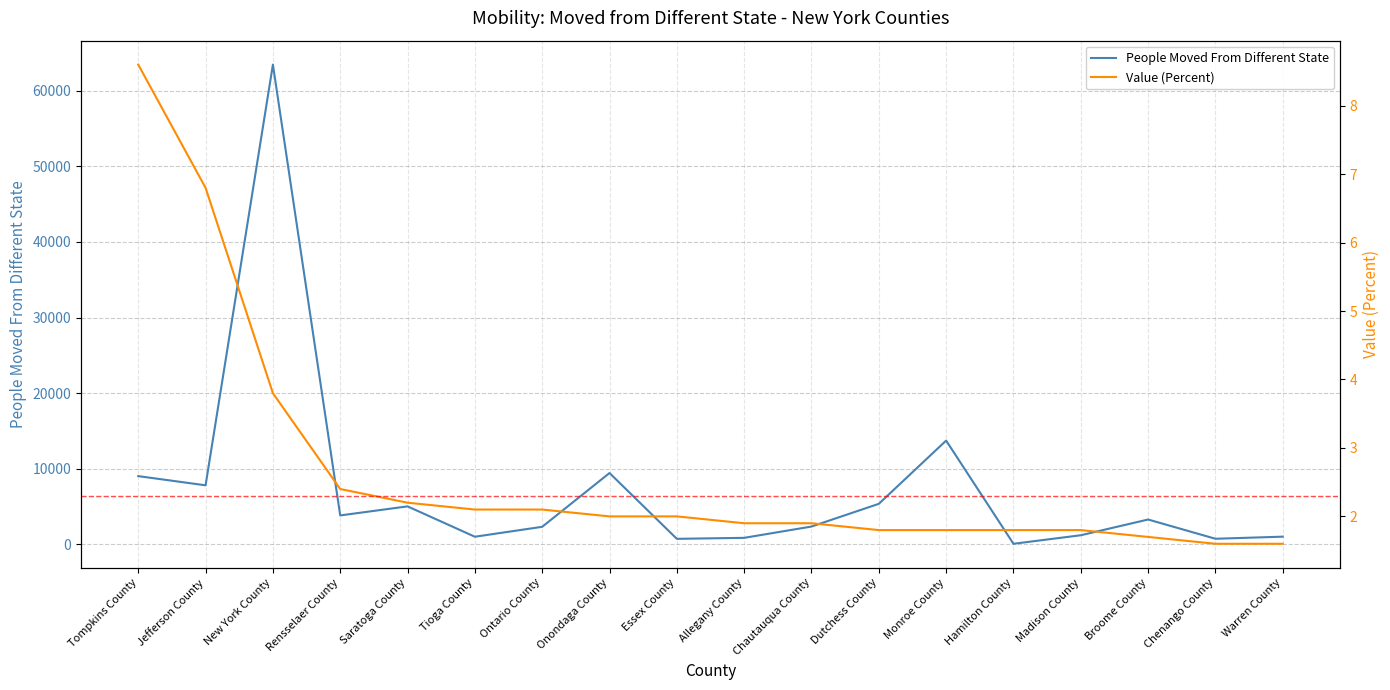

What is the value of the People Moved From Different State point at the 4th from the left?

3839.0